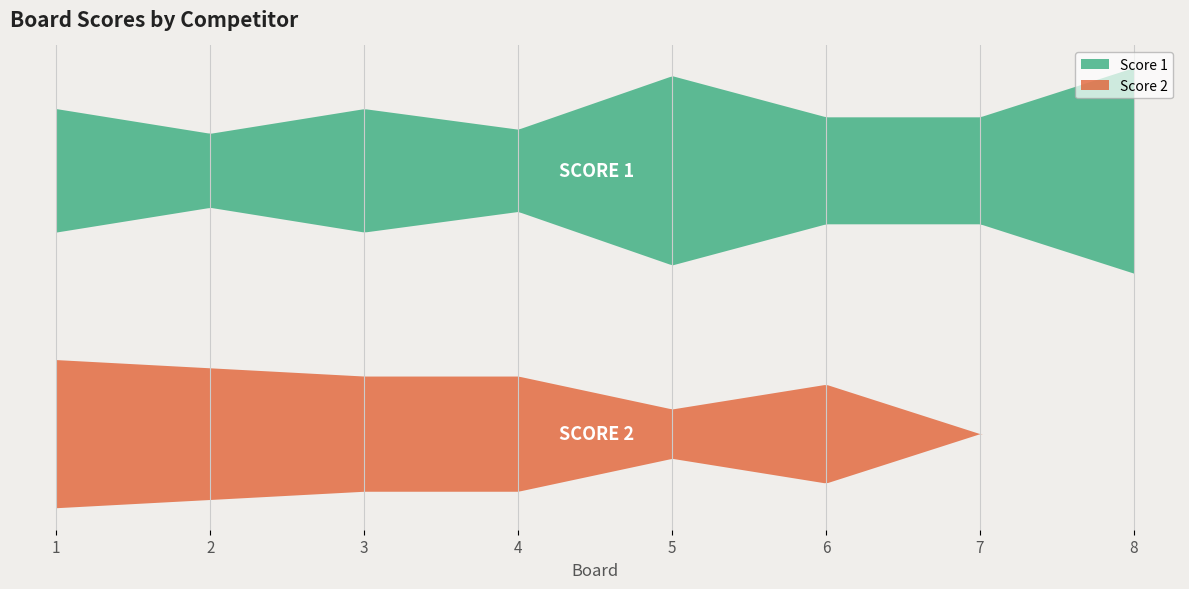

True or false: Score 2 has a value of -7 at 7.

False